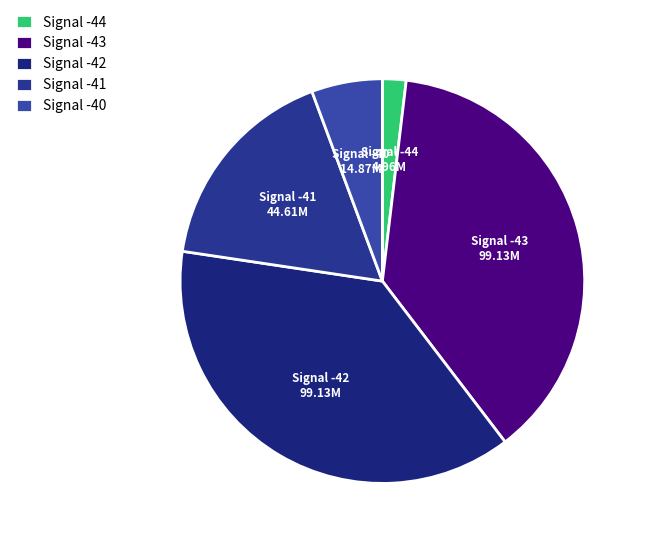

What is the smallest slice in the pie chart?

Signal -44